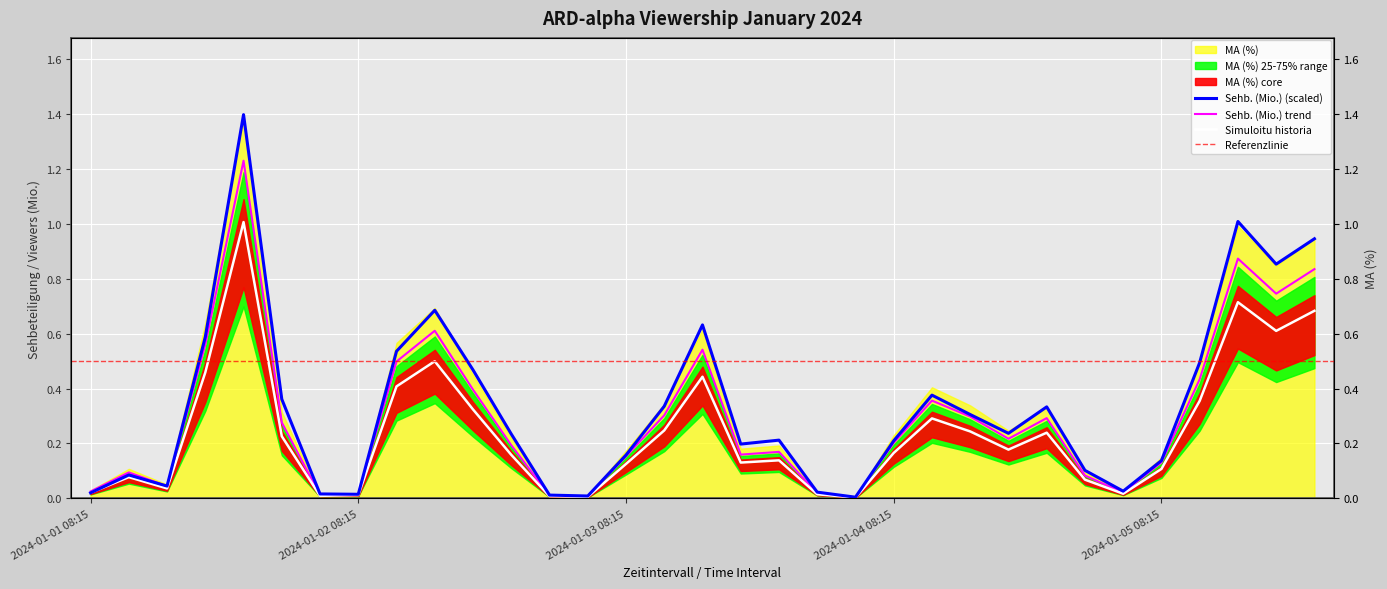

True or false: MA (%) has more than 2 points higher than both neighbors.

True